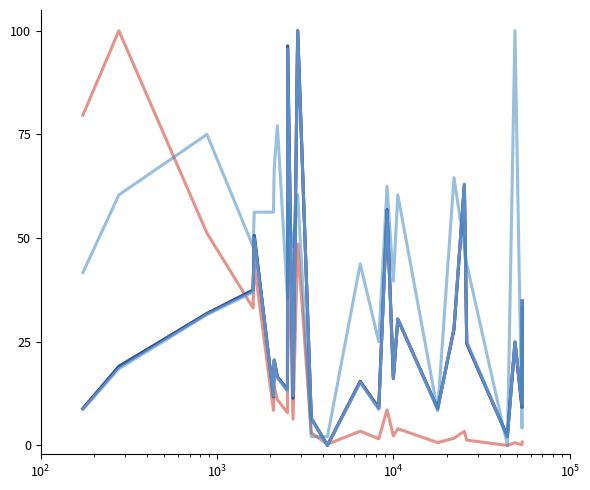

What is the difference between the second highest and minimum values in the שווי שוק (אלפי ש"ח) series?

96.3